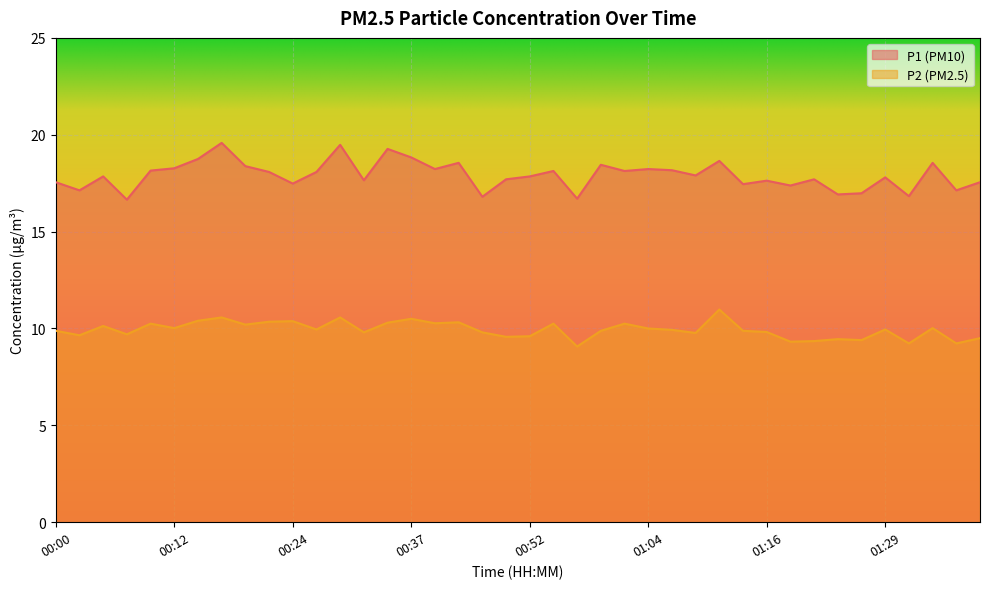

The P2 series shows 5.6 at 00:29. True or false?

False